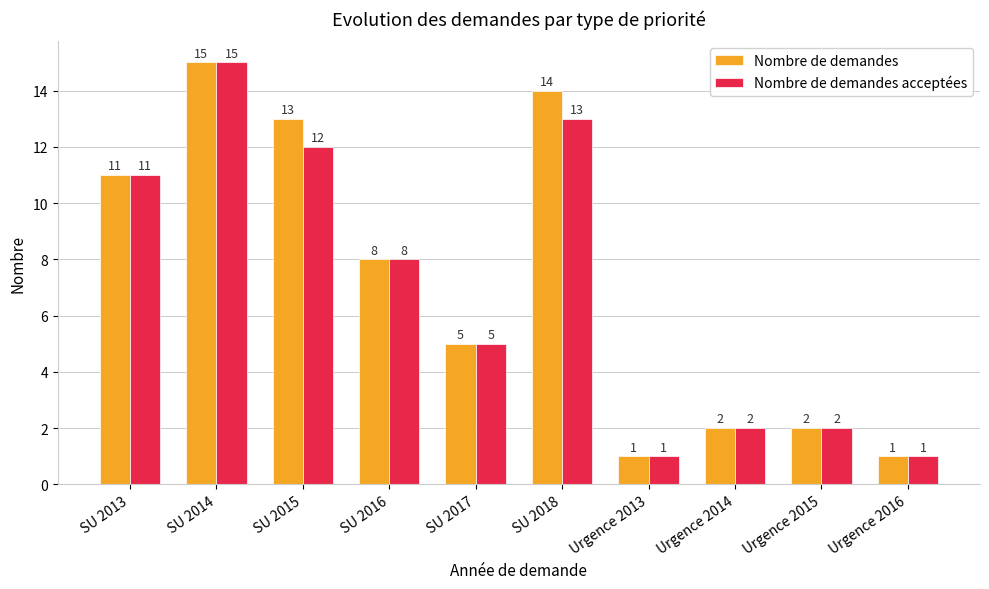

List the series in order of their overall mean, lowest first.

Nombre de demandes acceptées, Nombre de demandes